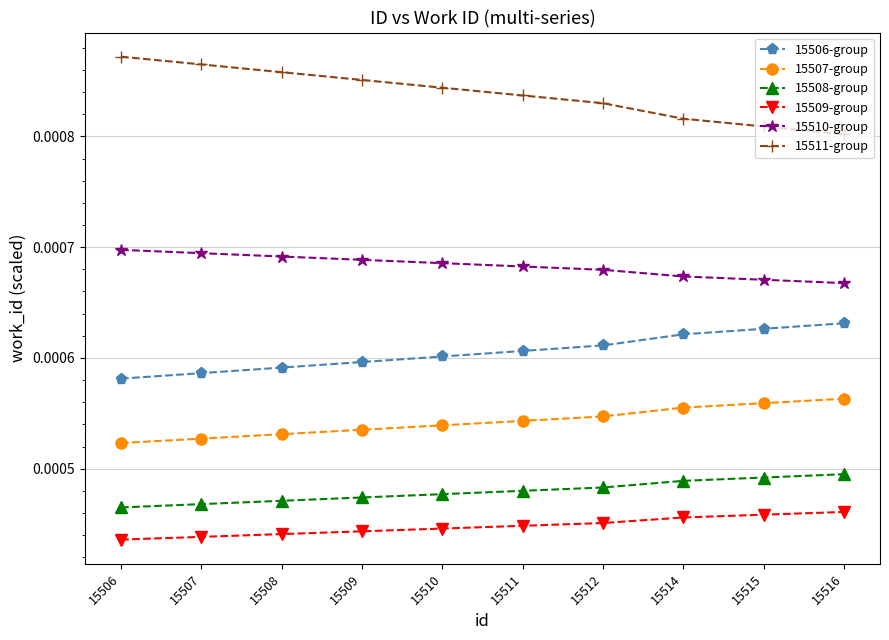

At 15508, list the series in order from largest to smallest.

15511-group, 15510-group, 15506-group, 15507-group, 15508-group, 15509-group